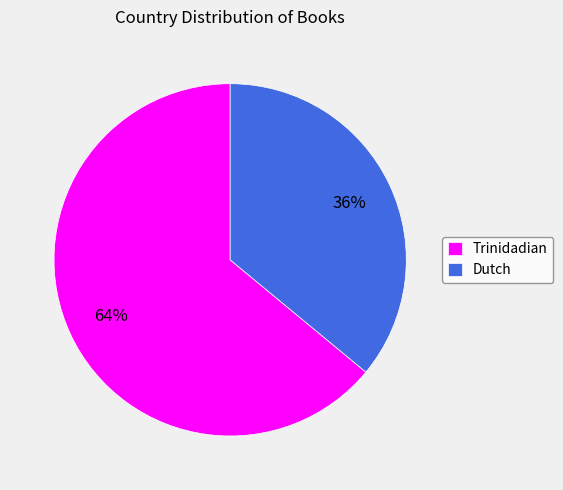

The Dutch slice represents 28% of the pie. True or false?

False